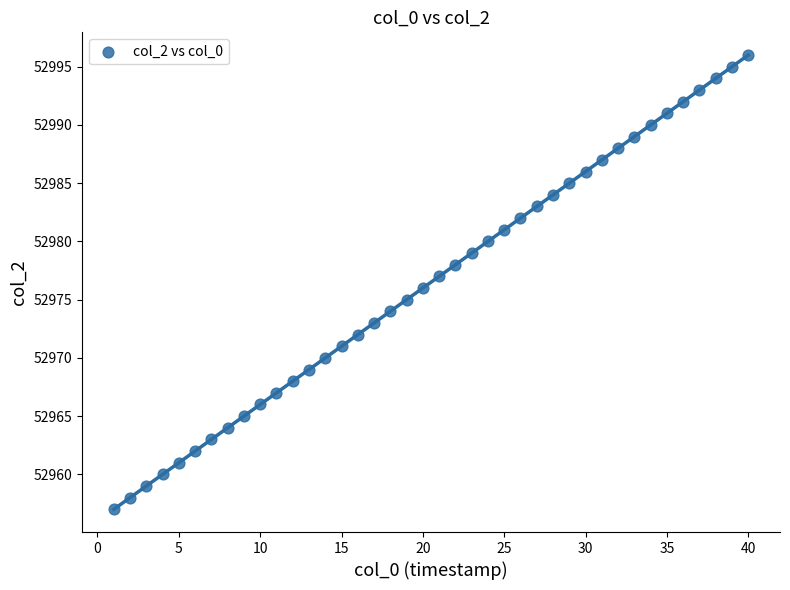

What is the range of Y values (max minus min)?

39